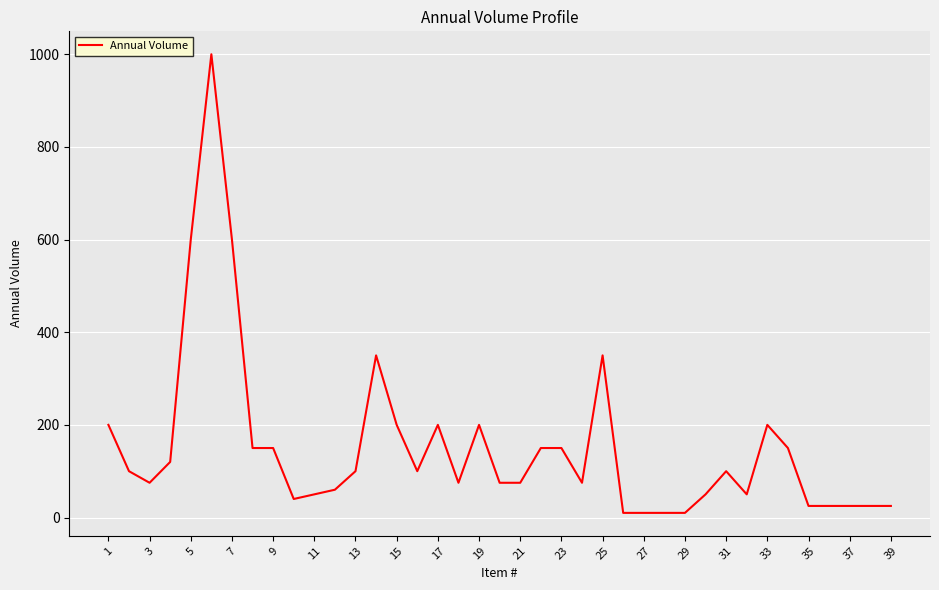

What is the maximum value shown in the chart?

1000